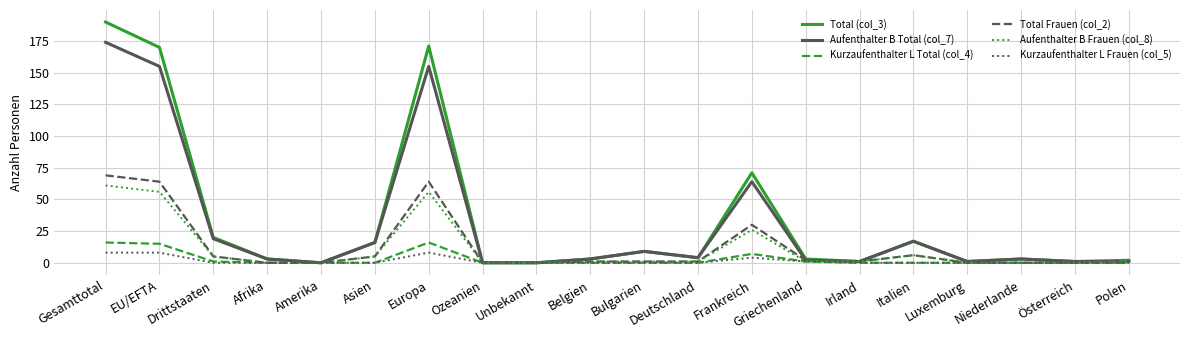

At which label is Total (col_3) closest to 95?

Frankreich